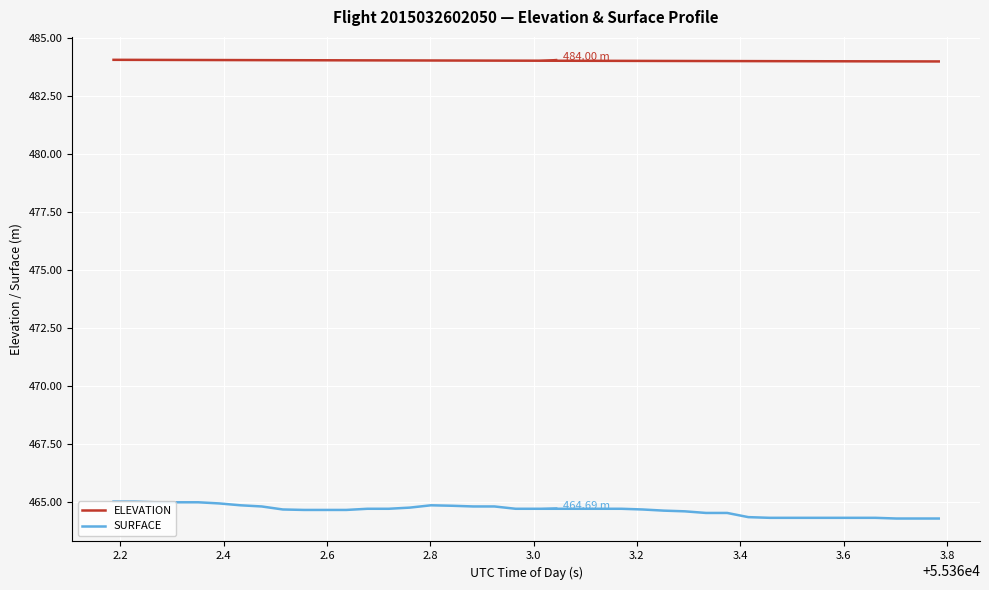

What is the highest value of the ELEVATION series?

484.0